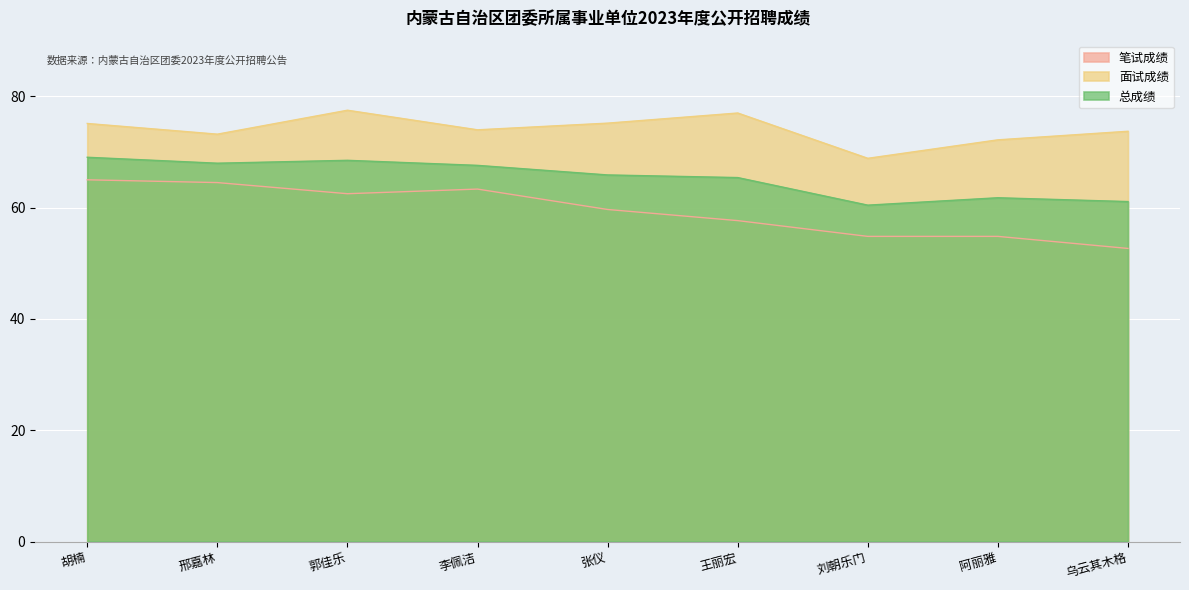

What is the label of the 6th point from the left?

王丽宏